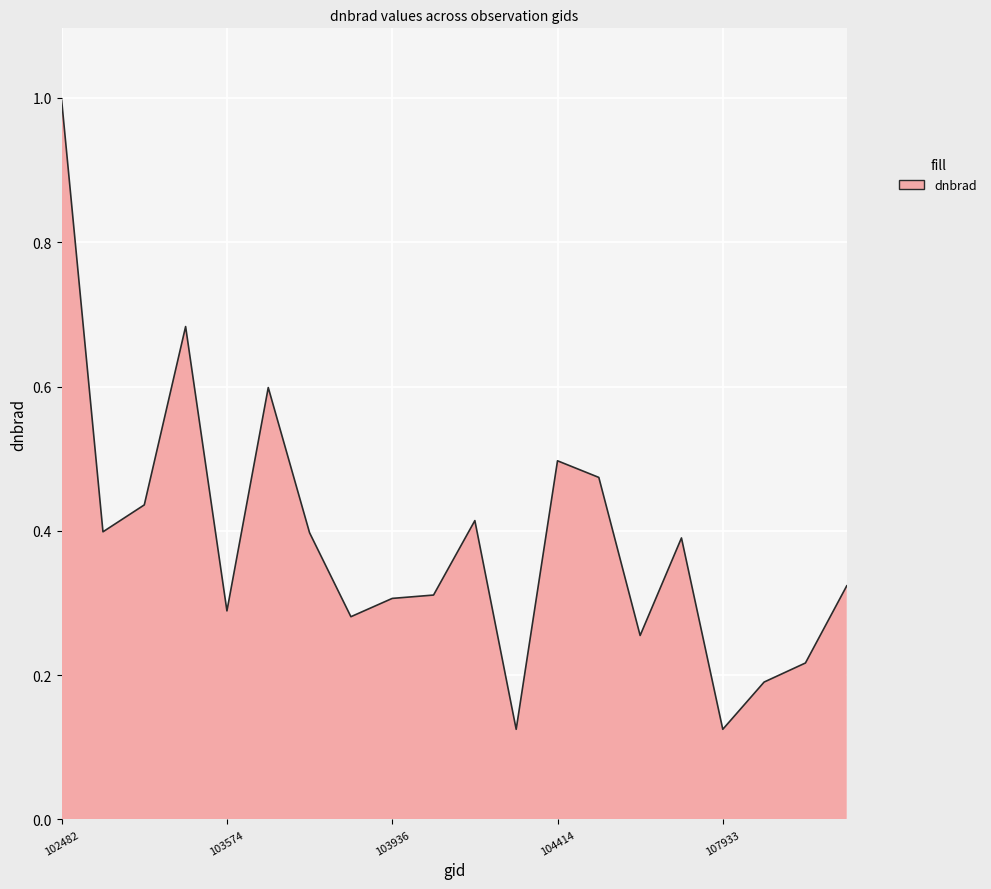

What is the difference between the maximum and minimum values?

0.9